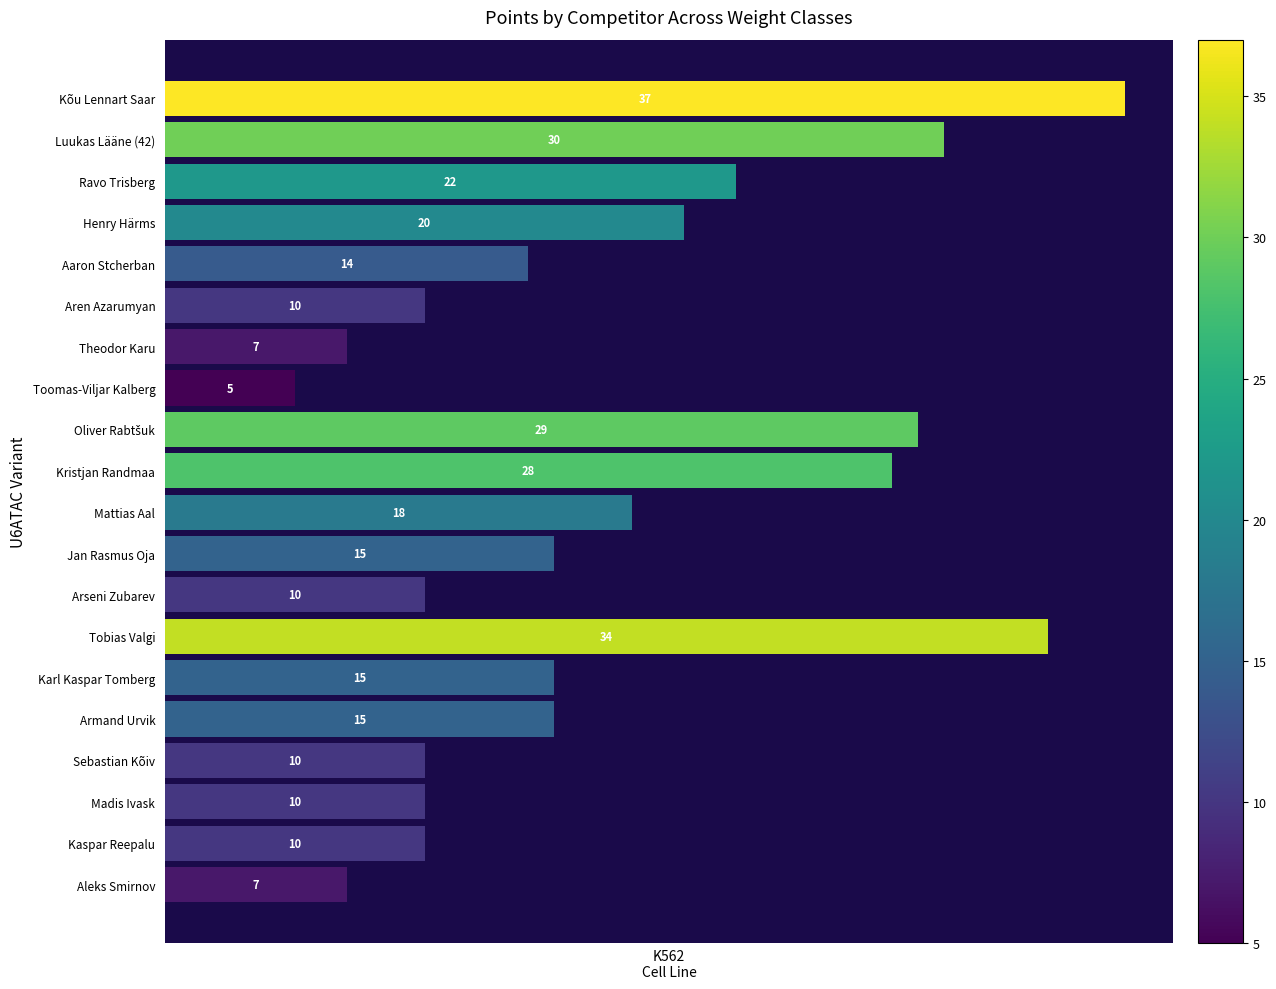

Count the number of categories in the chart.

20